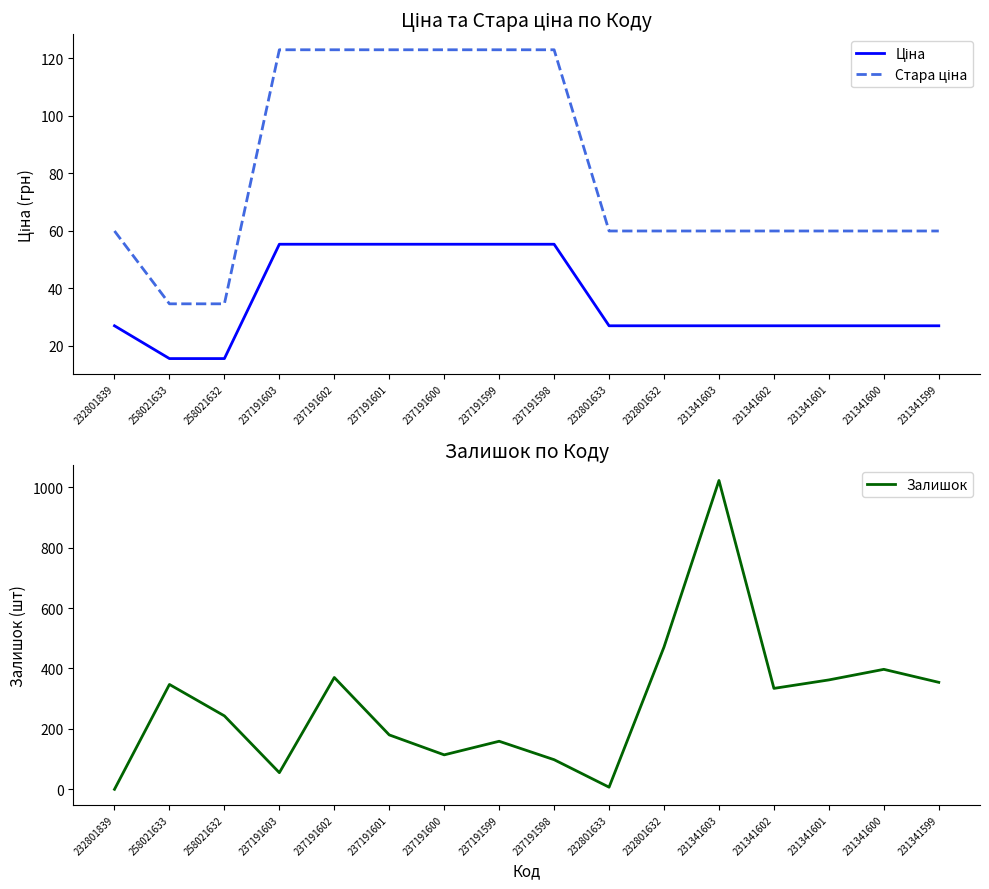

True or false: Залишок has a value of 213.6 at 237191602.

False